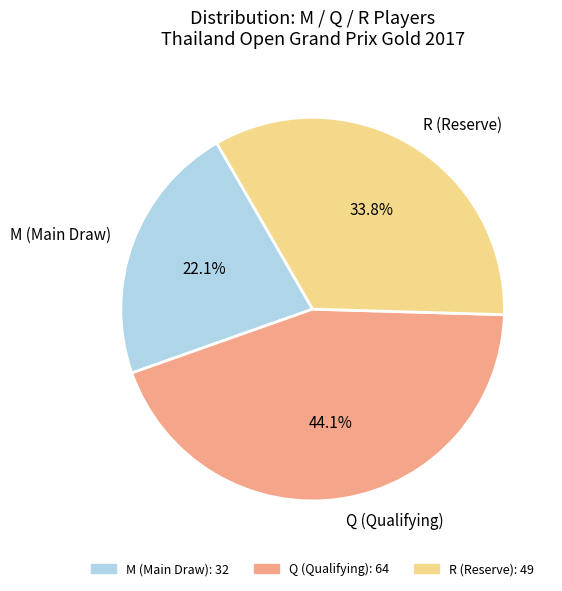

The Q slice represents 28% of the pie. True or false?

False